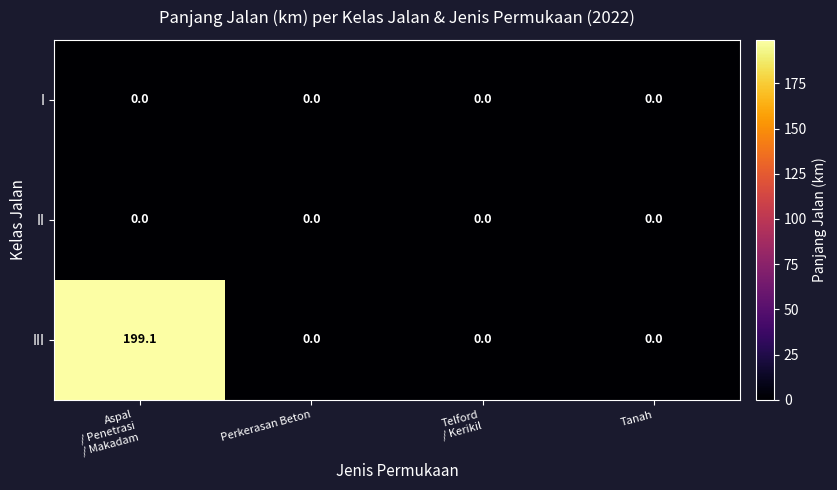

Which series changed the most between Aspal
/ Penetrasi
/ Makadam and Perkerasan Beton?

III